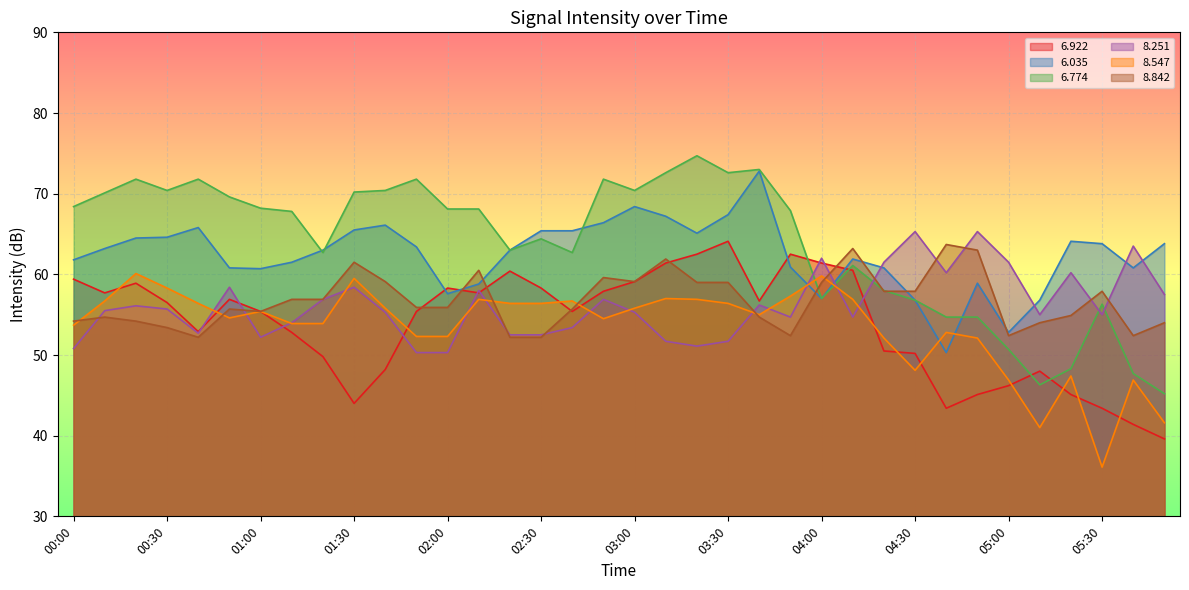

What is the sum of the   6.922 values at 03:10 and 01:10?

114.2